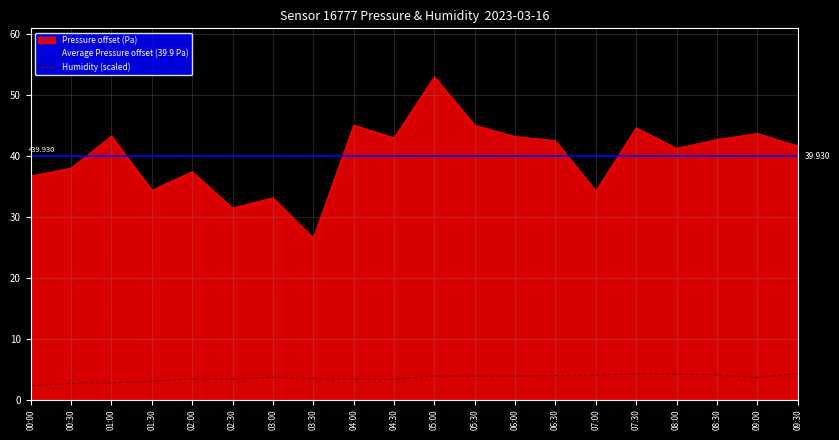

At which category does the chart reach its peak across all series?

05:00